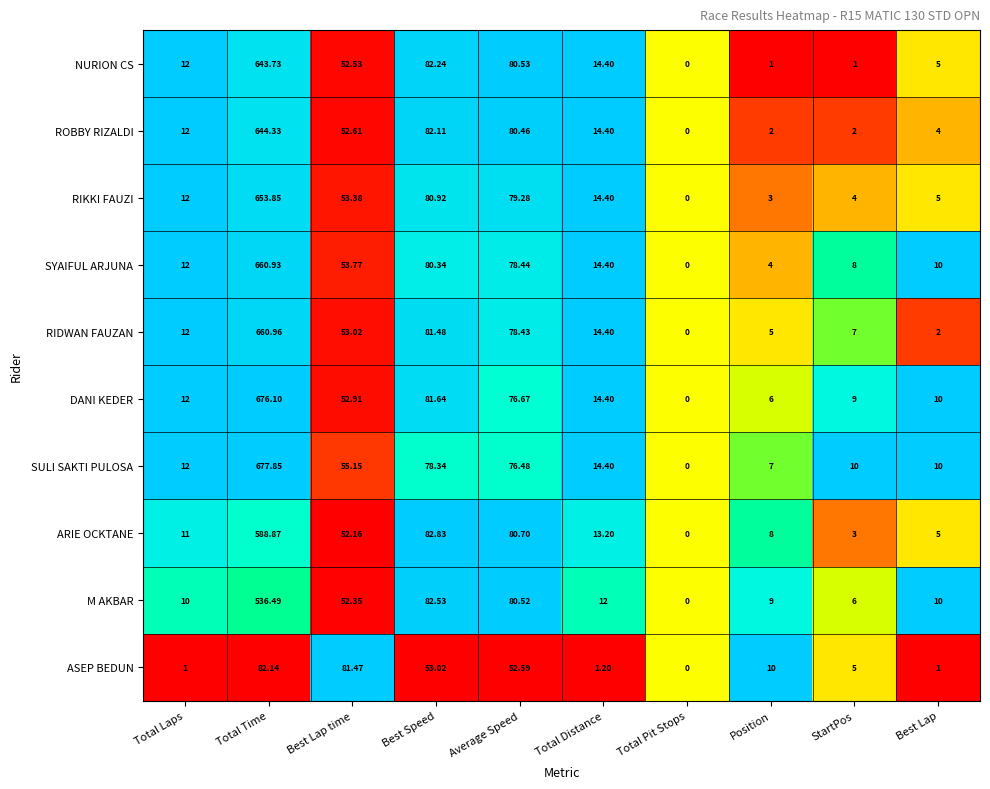

Which series has the widest spread of values?

SULI SAKTI PULOSA